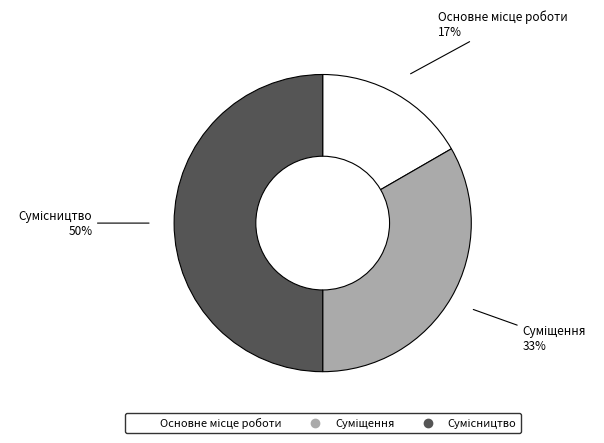

To the nearest percent, what is the difference between the largest and smallest slice percentages?

33%